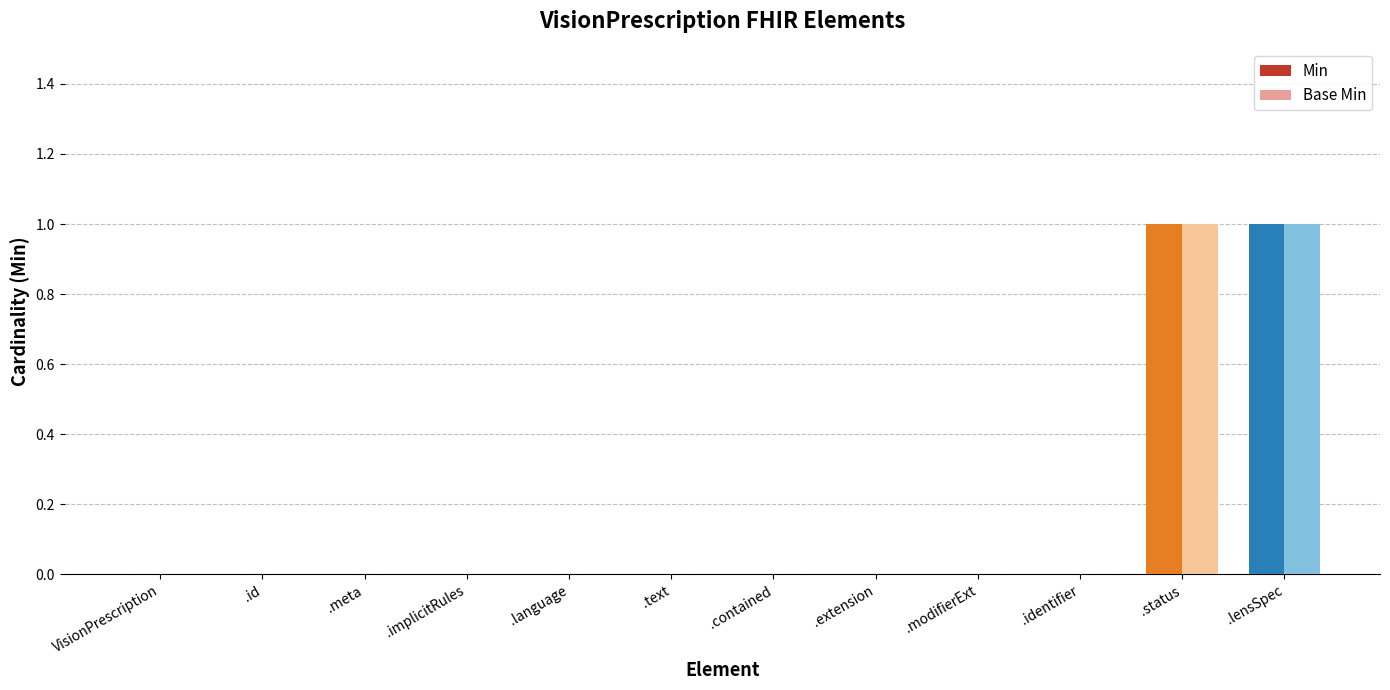

The Base Min series shows 0 at .extension. True or false?

True